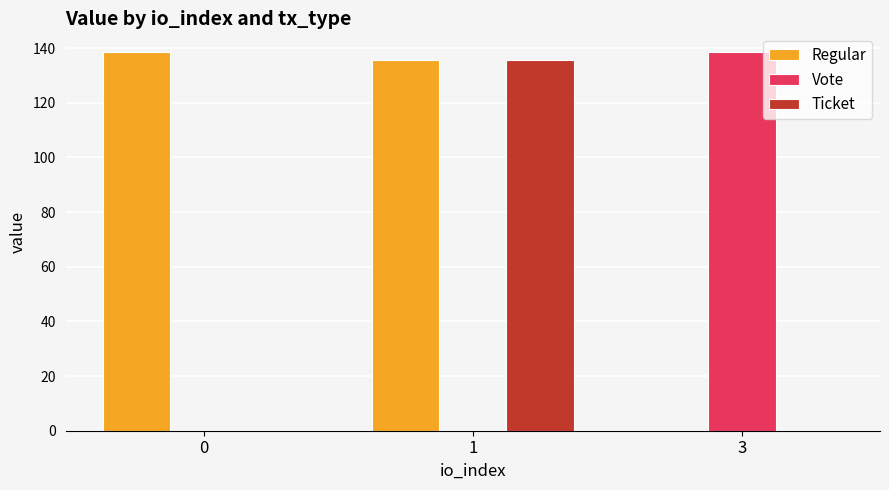

Count the number of data series in this chart.

3